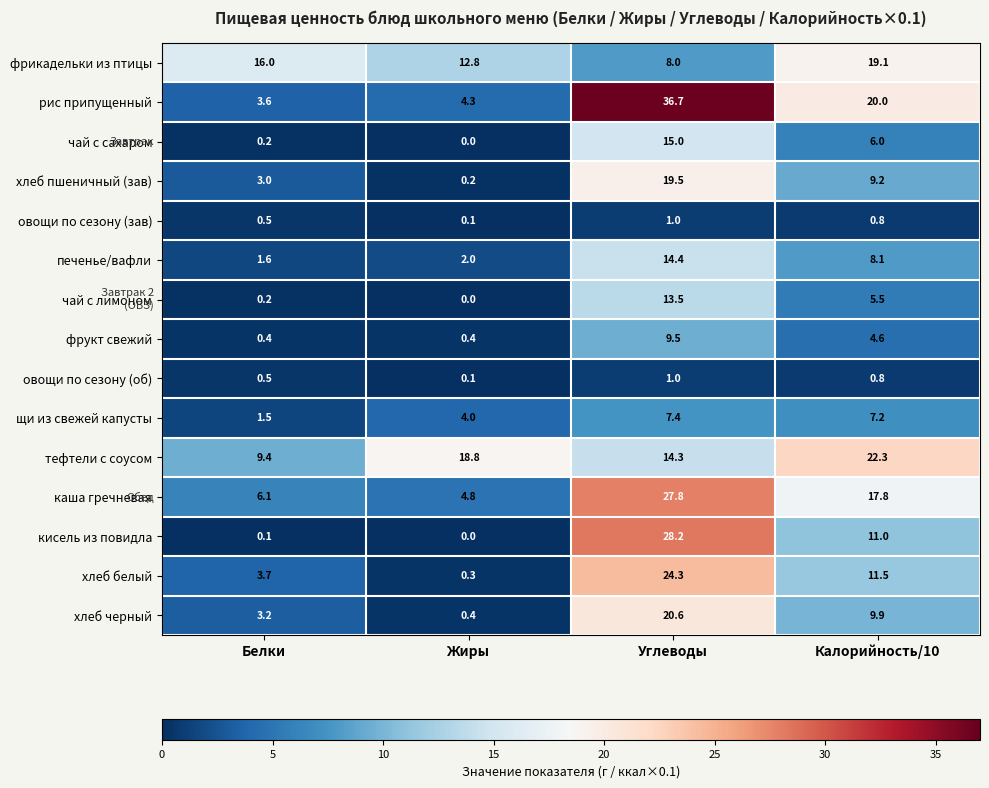

Which series changed the most between Белки and Жиры?

тефтели с соусом